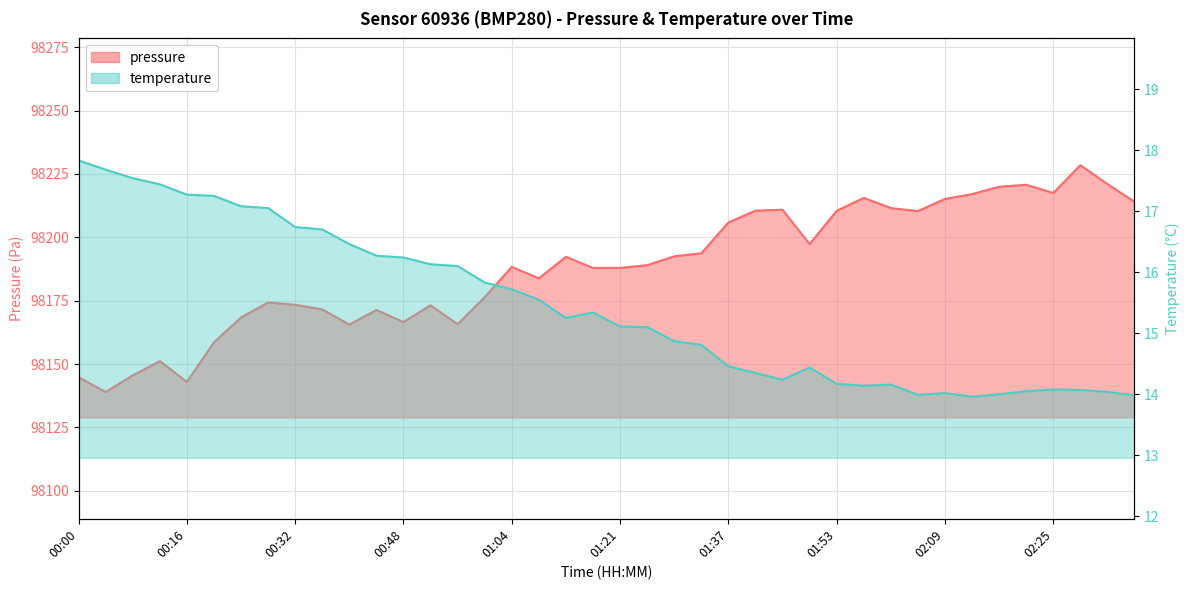

What is the label of the 3rd point from the left?

00:08